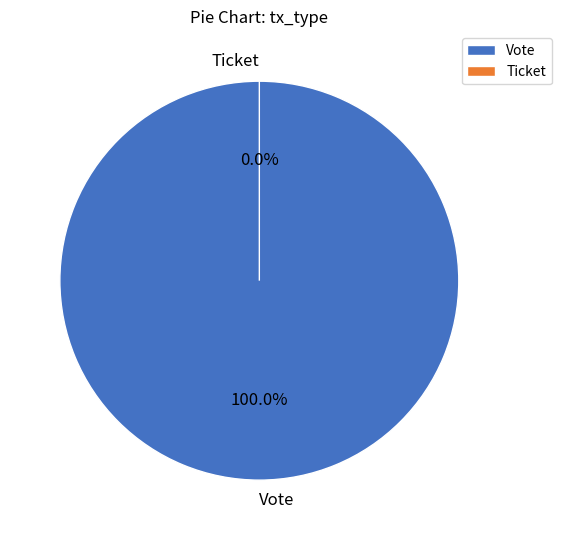

Rank the categories by value from lowest to highest.

Ticket, Vote